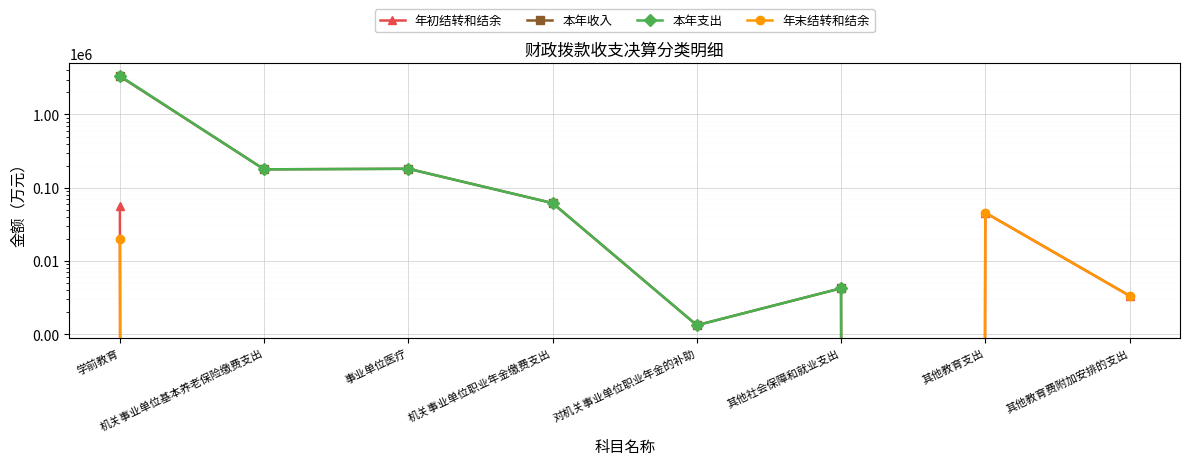

What are all the series names shown in the legend?

年初结转和结余, 本年收入, 本年支出, 年末结转和结余